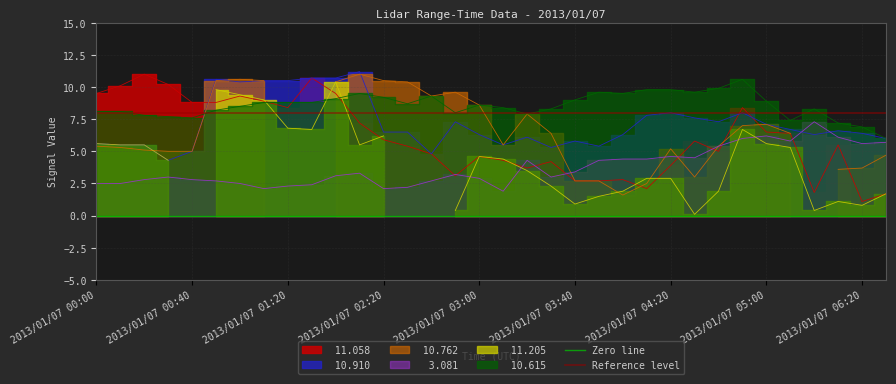

The Reference level series shows 3 at 2013/01/07 00:40. True or false?

False